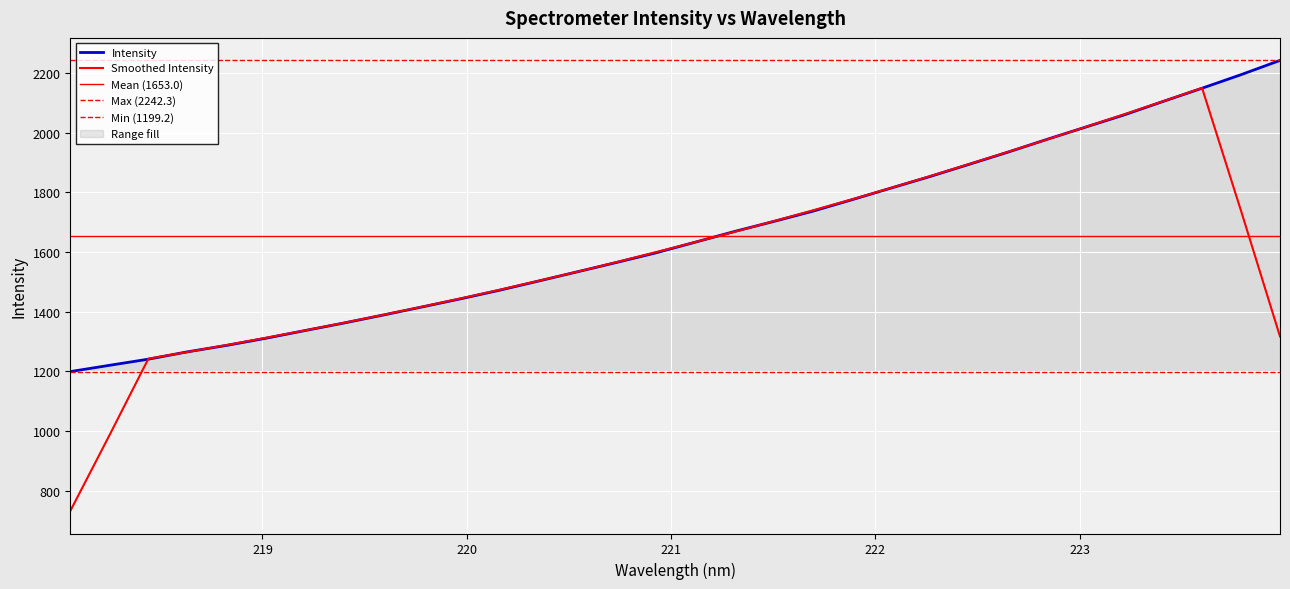

Rank the categories by value from highest to lowest.

223.9802, 223.7895, 223.5987, 223.408, 223.2172, 223.0264, 222.8355, 222.6447, 222.4538, 222.263, 222.0721, 221.8812, 221.6902, 221.4993, 221.3083, 221.1174, 220.9264, 220.7354, 220.5444, 220.3533, 220.1623, 219.9712, 219.7801, 219.589, 219.3979, 219.2067, 219.0156, 218.8244, 218.6332, 218.442, 218.2508, 218.0596